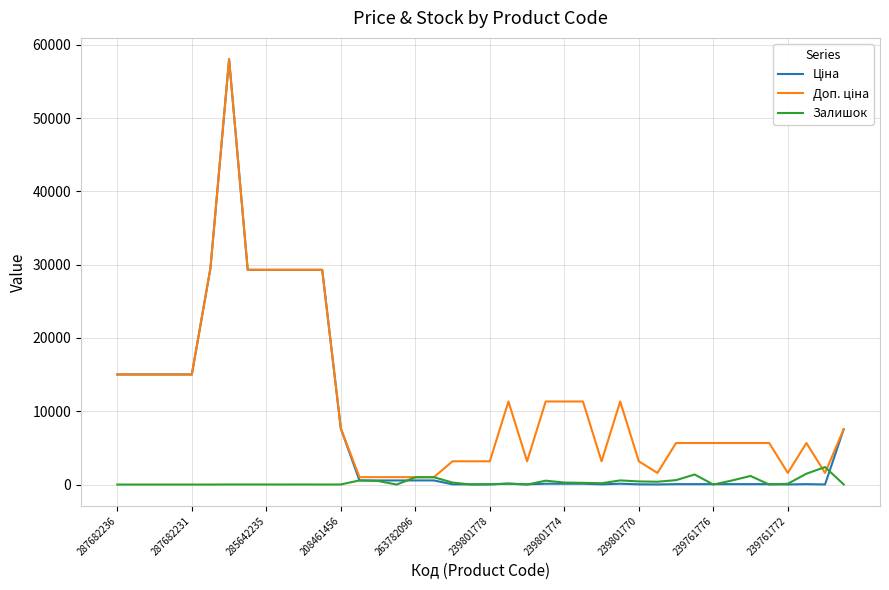

What is the maximum value shown in the chart?

58037.0